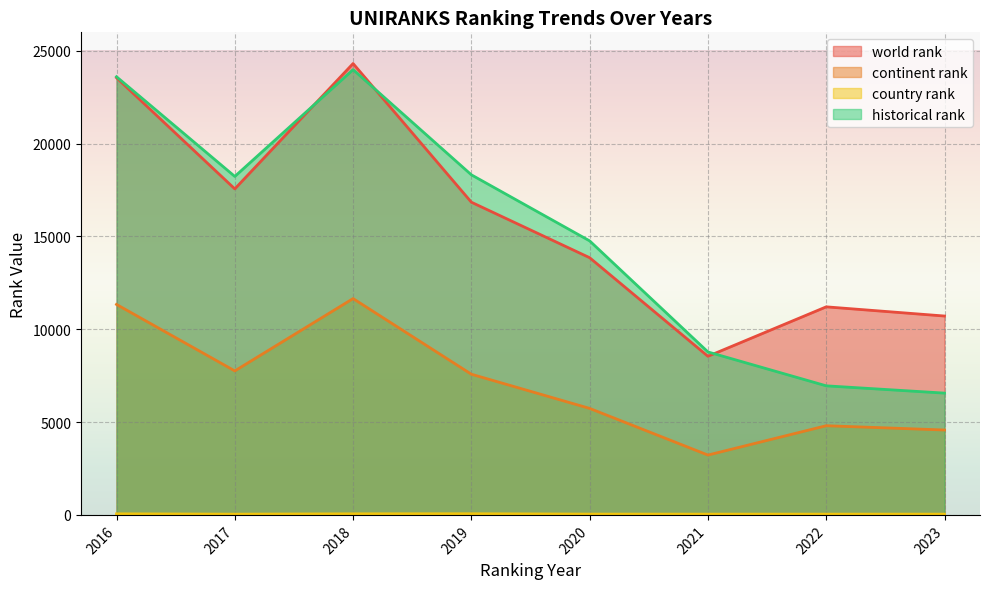

Reading left to right, transcribe all the data shown in this chart.

world rank: 2016=23553.0	2017=17565.0	2018=24319.0	2019=16847.0	2020=13857.0	2021=8546.0	2022=11210.0	2023=10715.0
continent rank: 2016=11340.0	2017=7758.0	2018=11655.0	2019=7579.0	2020=5738.0	2021=3224.0	2022=4805.0	2023=4574.0
country rank: 2016=58.0	2017=40.0	2018=58.0	2019=62.0	2020=43.0	2021=41.0	2022=41.0	2023=41.0
historical rank: 2016=23606.5	2017=18236.0	2018=23990.0	2019=18323.0	2020=14763.5	2021=8779.5	2022=6954.3	2023=6561.7